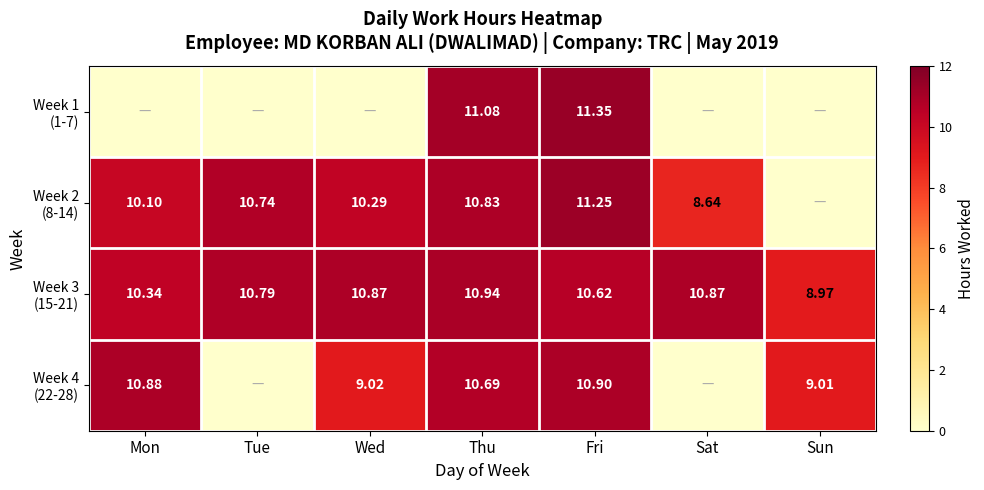

What is the approximate value of Week 4 (22-28) at Thu?

10.7